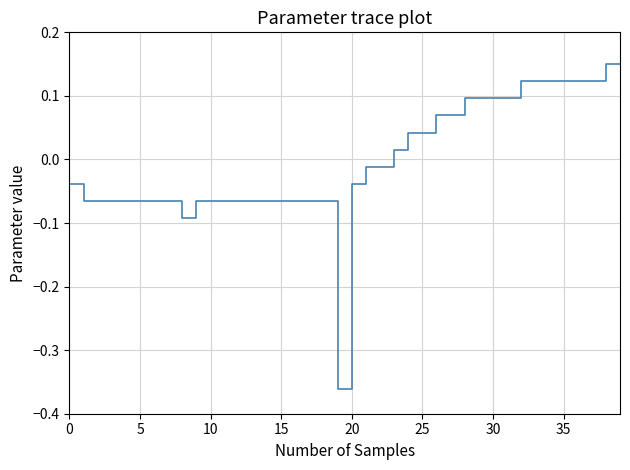

What is the difference between the maximum and minimum values?

0.5